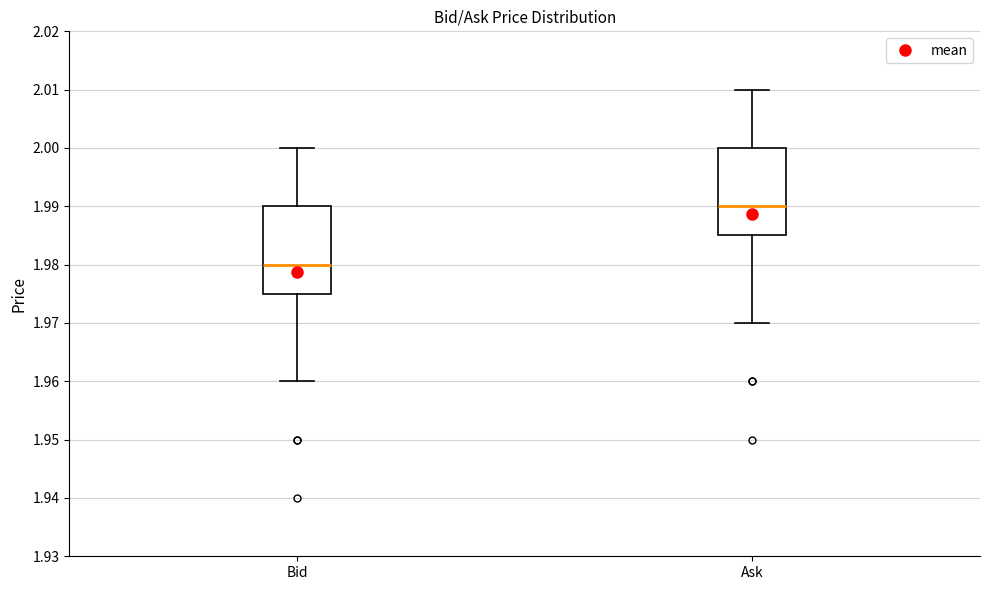

Which box has the highest median line?

Ask